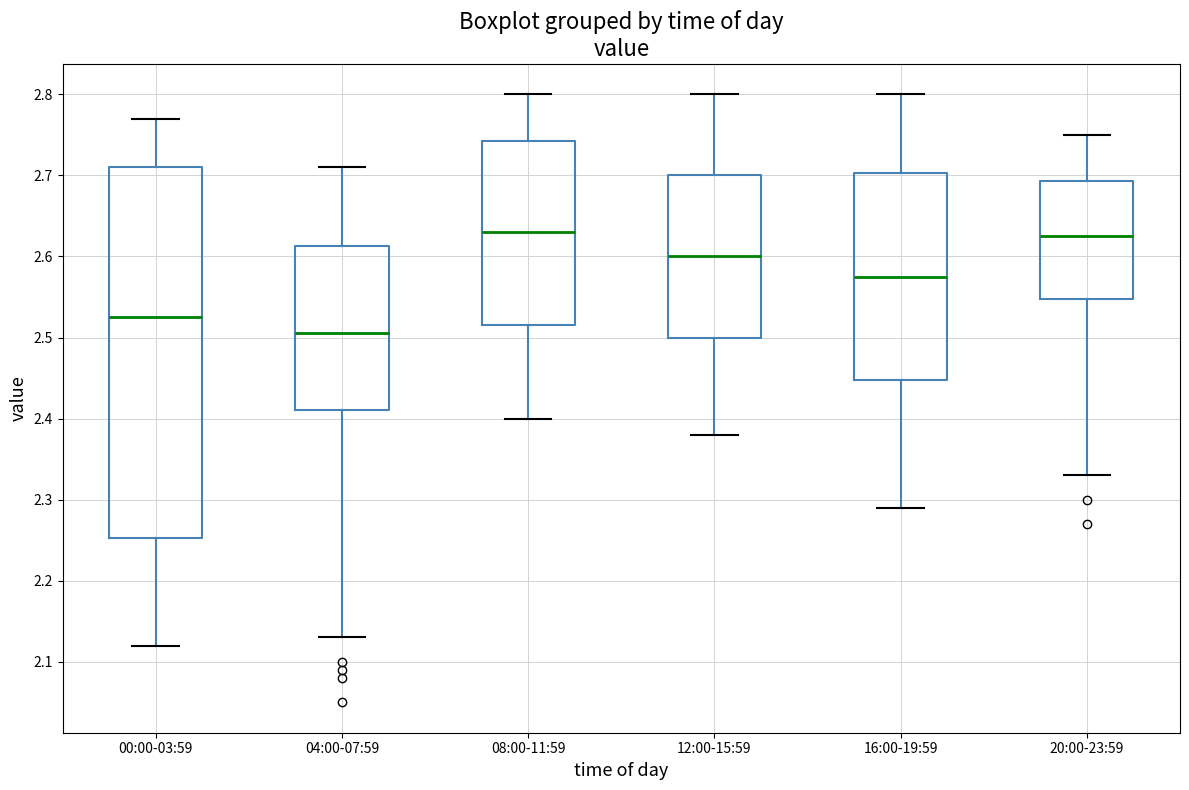

Reading left to right, transcribe this box plot: for each box, give where its median line is, the range the box spans, and where its two whiskers end, as read against the y-axis. The values are not printed on the chart, so give them approximately, as read against the axis.

00:00-03:59: median 2.53, box 2.25 to 2.71, whiskers 2.12 to 2.77
04:00-07:59: median 2.51, box 2.41 to 2.61, whiskers 2.13 to 2.71
08:00-11:59: median 2.63, box 2.52 to 2.74, whiskers 2.40 to 2.80
12:00-15:59: median 2.60, box 2.50 to 2.70, whiskers 2.38 to 2.80
16:00-19:59: median 2.58, box 2.45 to 2.70, whiskers 2.29 to 2.80
20:00-23:59: median 2.63, box 2.55 to 2.69, whiskers 2.33 to 2.75